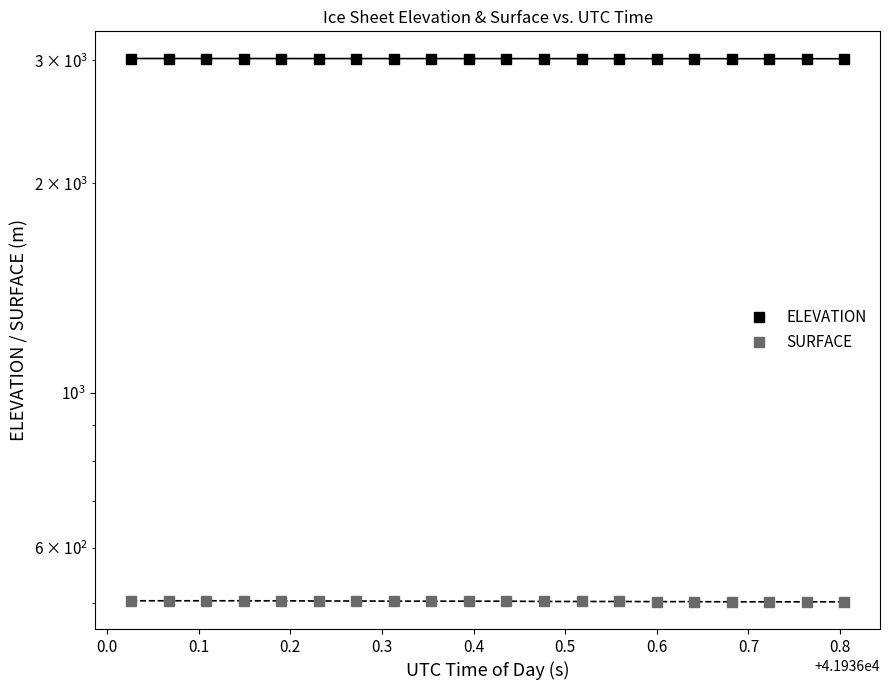

True or false: SURFACE has more than 1 points higher than both neighbors.

False